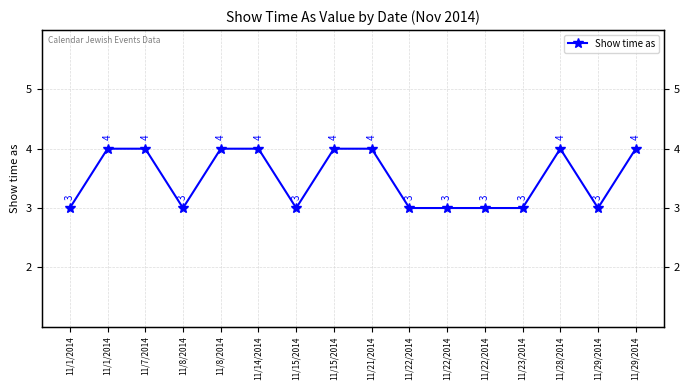

At which category does the data reach its first local valley?

11/8/2014